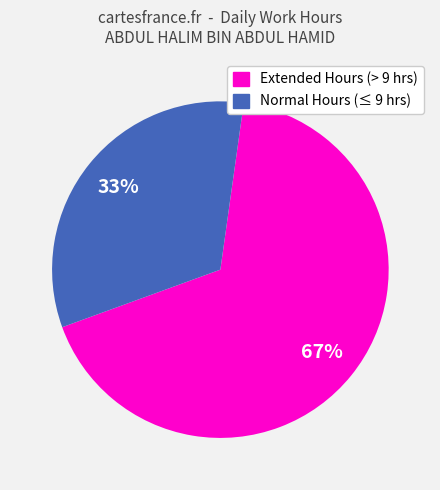

Is there any slice that represents more than half of the pie?

Yes